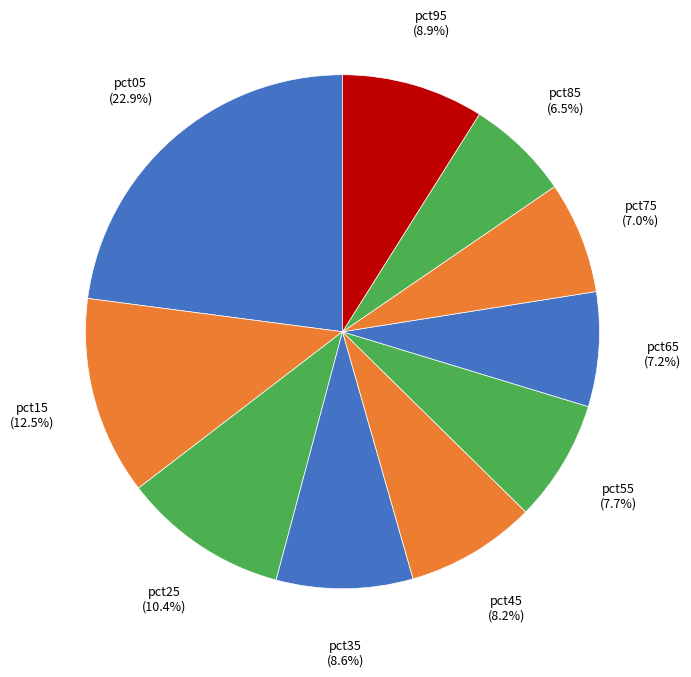

Count the number of slices in the pie.

10